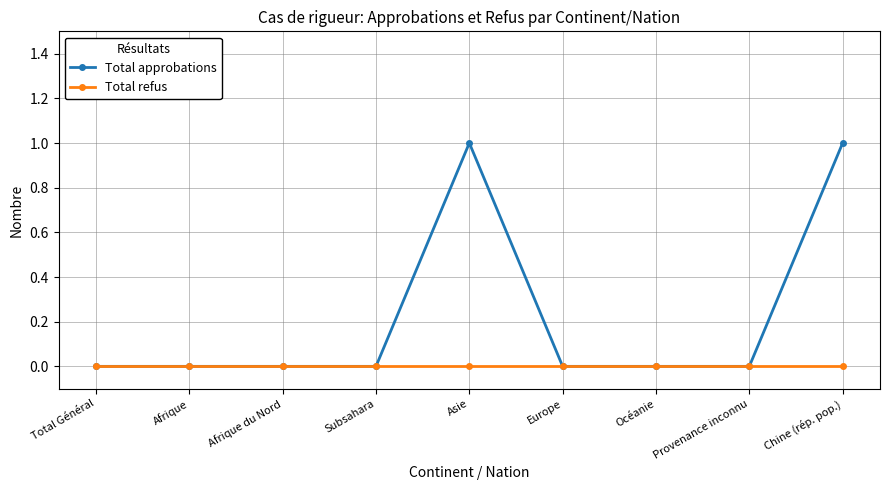

Reading left to right, list all the values displayed in this chart.

Total approbations: 0	0	0	0	1	0	0	0	1
Total refus: 0	0	0	0	0	0	0	0	0